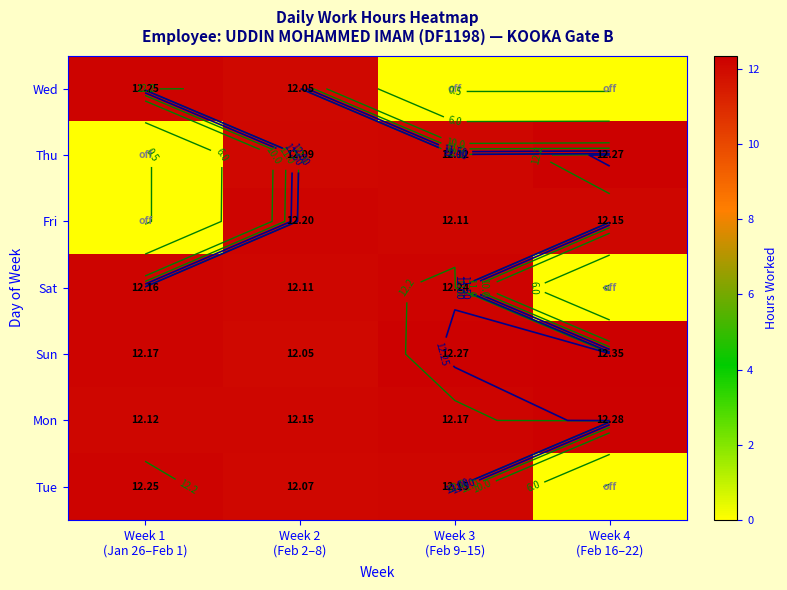

What is the sum of all Sat values?

36.5